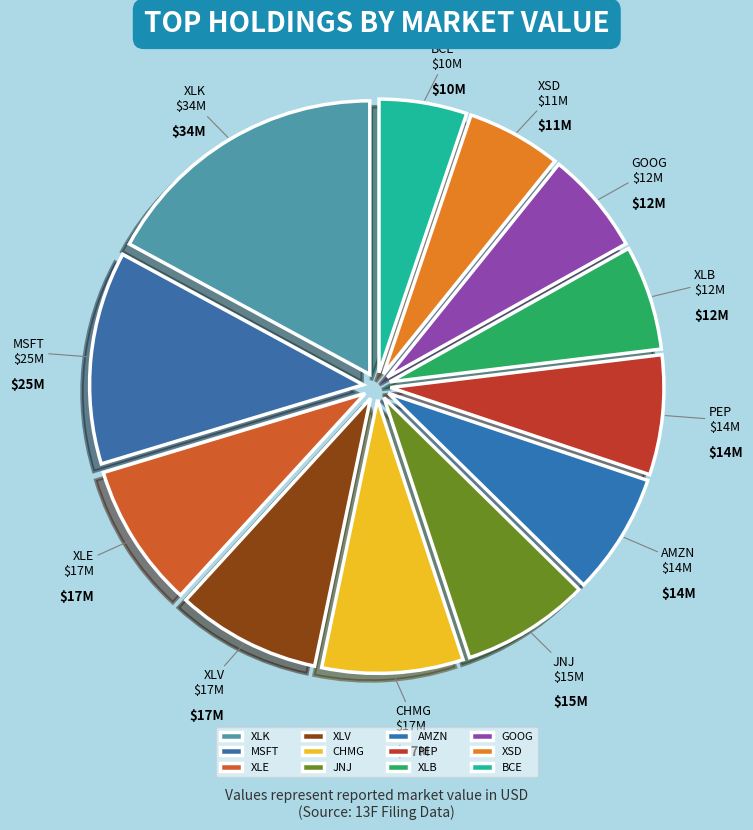

How many slices are in this pie chart?

12